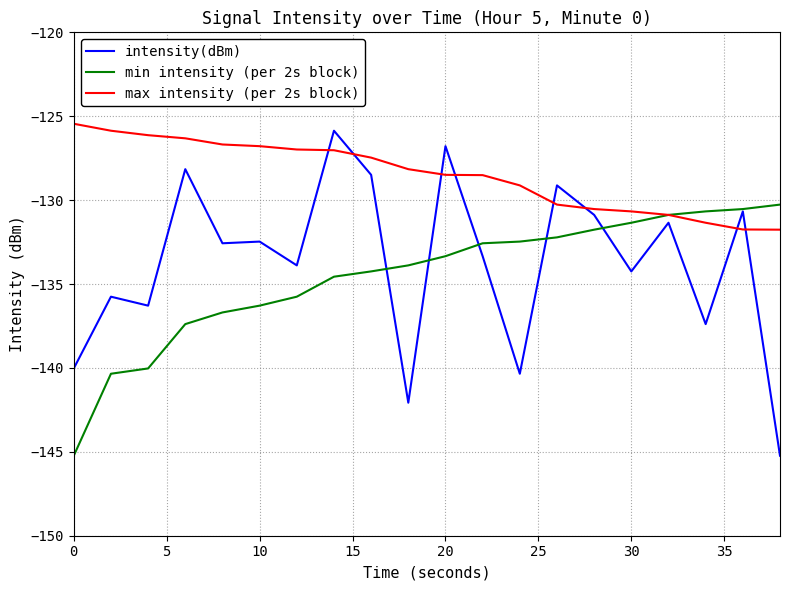

Which series has the largest total across all categories?

max intensity (per 2s block)